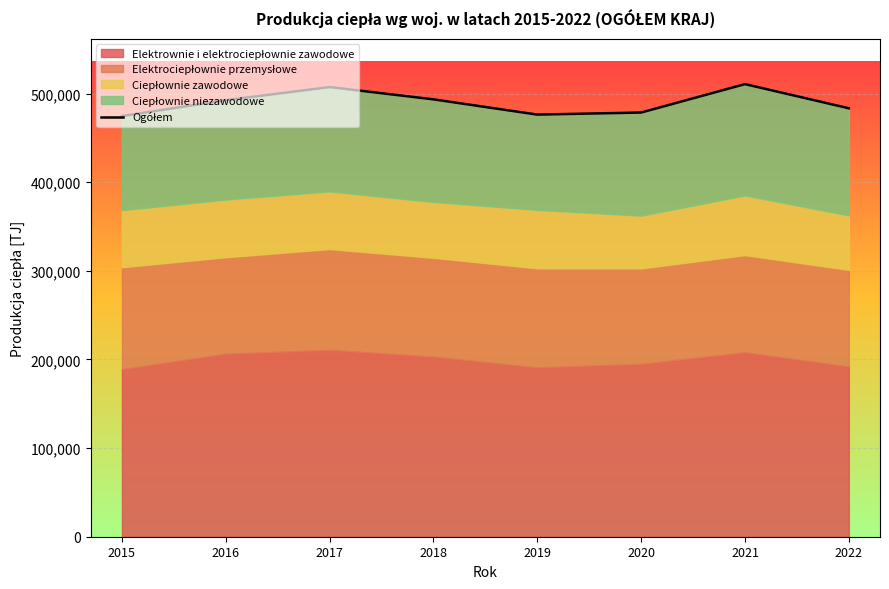

True or false: the data shows 474604.3 at 2015.

True